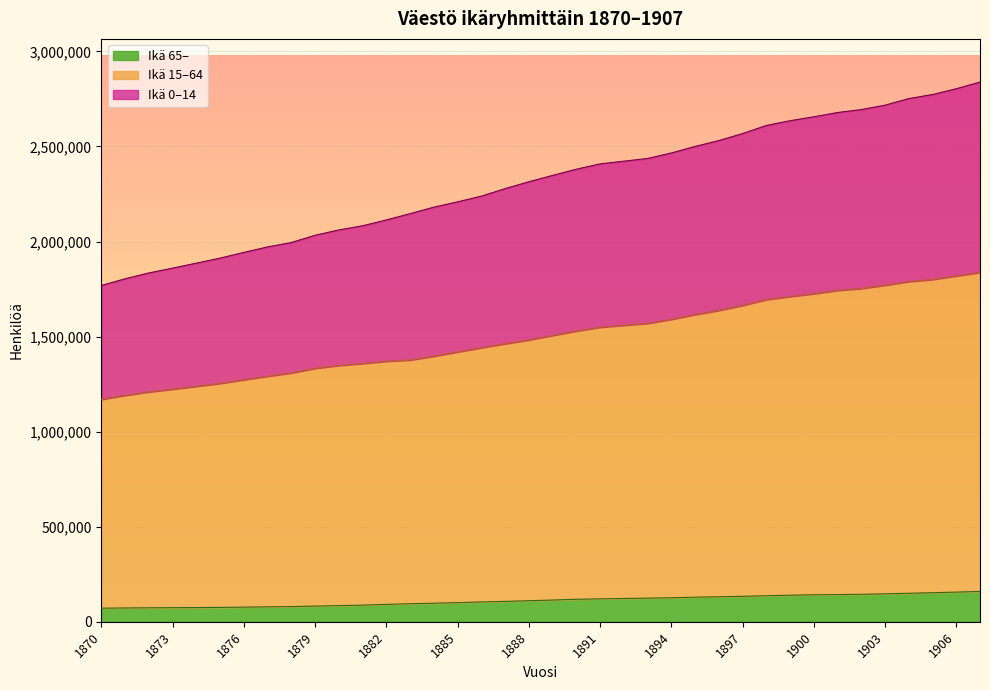

What is the lowest value of the Ikä 65– series?

71374